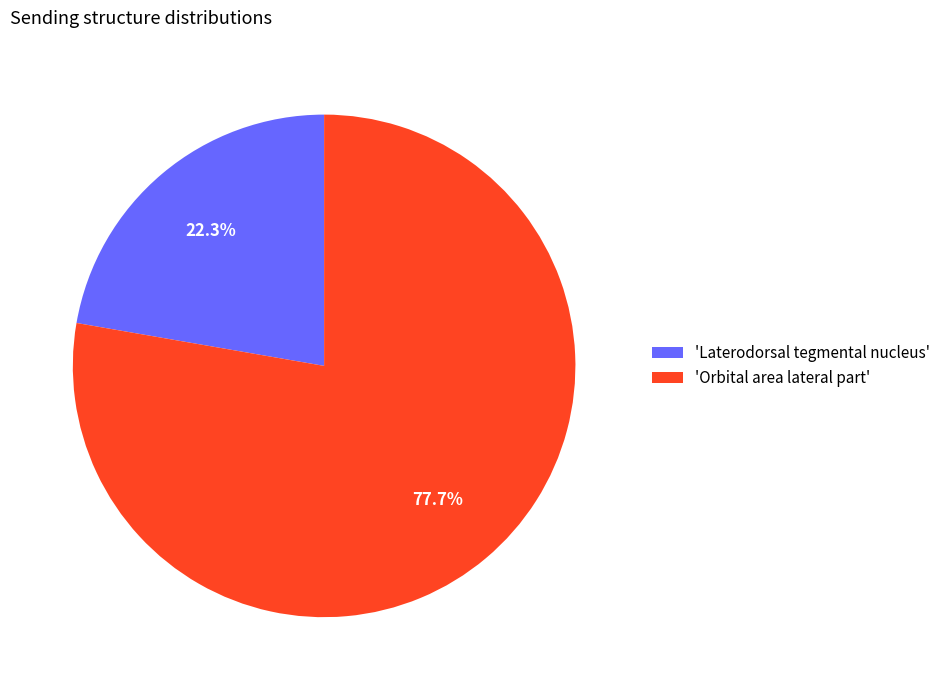

What is the smallest slice in the pie chart?

'Laterodorsal tegmental nucleus'